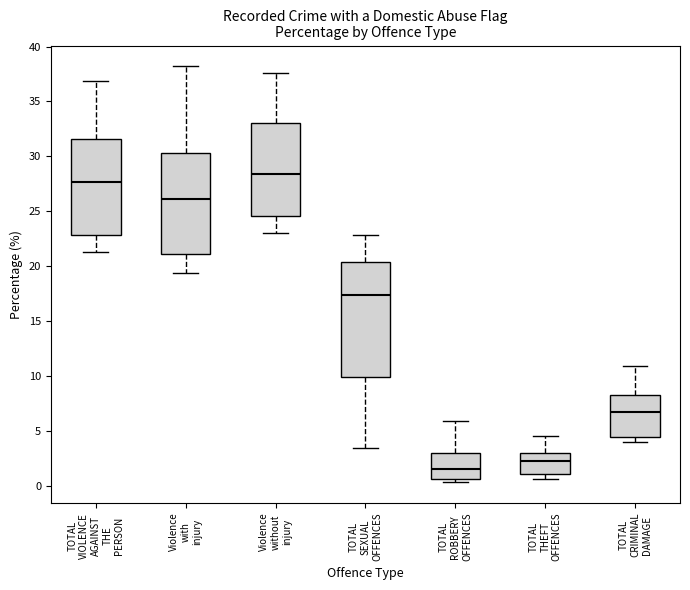

Reading left to right, transcribe this box plot: for each box, give where its median line is, the range the box spans, and where its two whiskers end, as read against the y-axis. The values are not printed on the chart, so give them approximately, as read against the axis.

TOTAL VIOLENCE AGAINST THE PERSON: median 27.5, box 23.0 to 31.5, whiskers 21.5 to 37.0
Violence with injury: median 26.0, box 21.0 to 30.5, whiskers 19.5 to 38.0
Violence without injury: median 28.5, box 24.5 to 33.0, whiskers 23.0 to 37.5
TOTAL SEXUAL OFFENCES: median 17.5, box 10.0 to 20.5, whiskers 3.5 to 23.0
TOTAL ROBBERY OFFENCES: median 1.5, box 0.5 to 3.0, whiskers 0.5 (just below the box's lower edge) to 6.0
TOTAL THEFT OFFENCES: median 2.0, box 1.0 to 3.0, whiskers 0.5 to 4.5
TOTAL CRIMINAL DAMAGE: median 6.5, box 4.5 to 8.5, whiskers 4.0 to 11.0